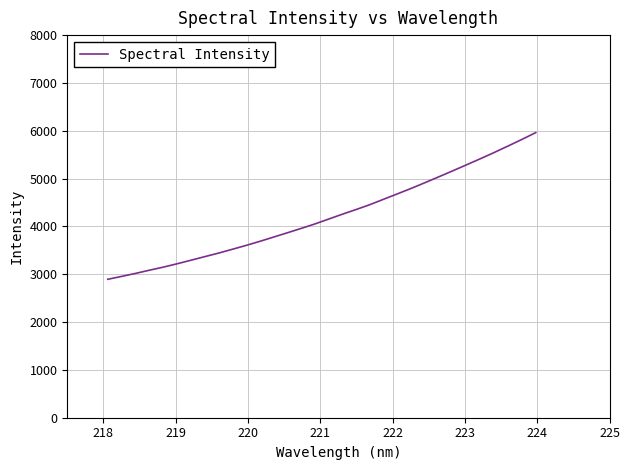

What is the greatest value displayed?

5961.6